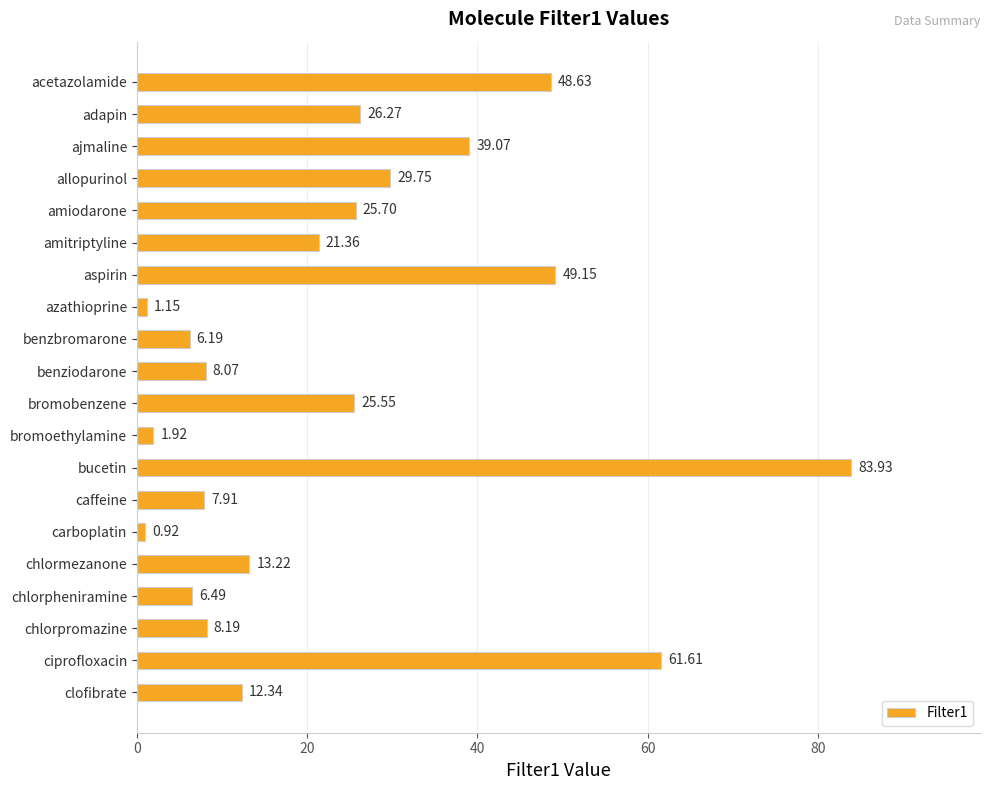

At which category does the chart reach its minimum across all series?

carboplatin